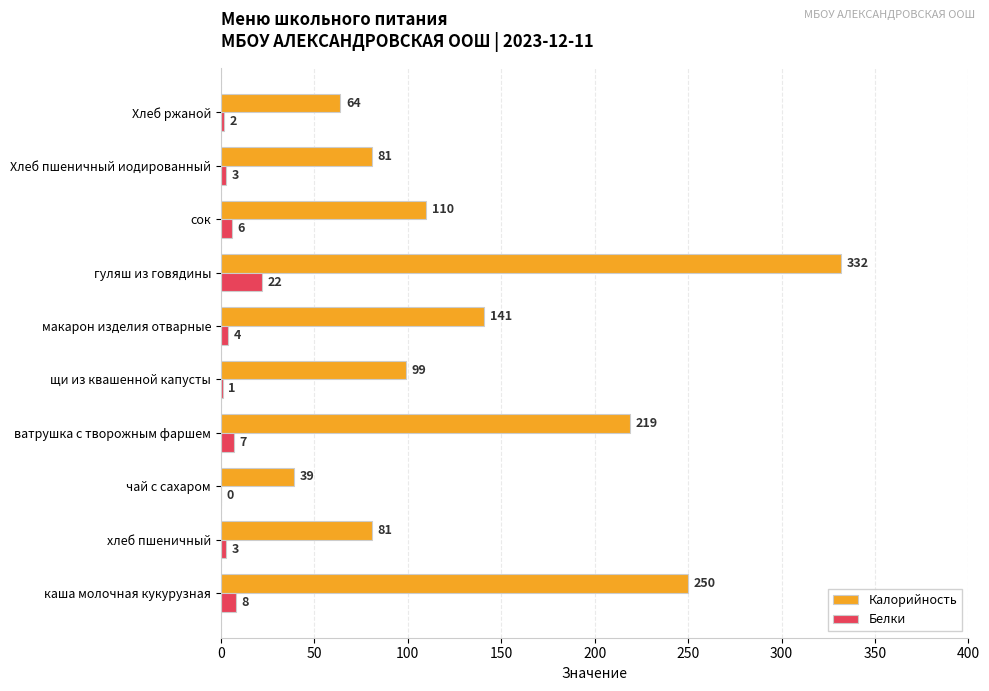

True or false: Калорийность has a value of 137 at щи из квашенной капусты.

False